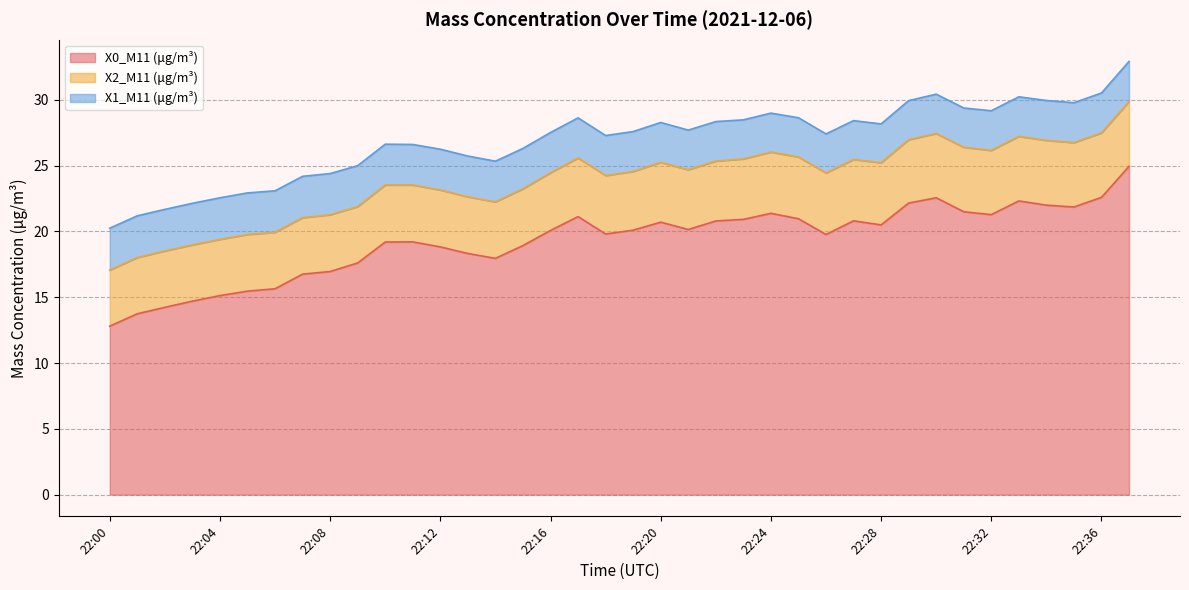

Is it true that X2_M11 (μg/m³) equals 7.0 at 22:12?

False